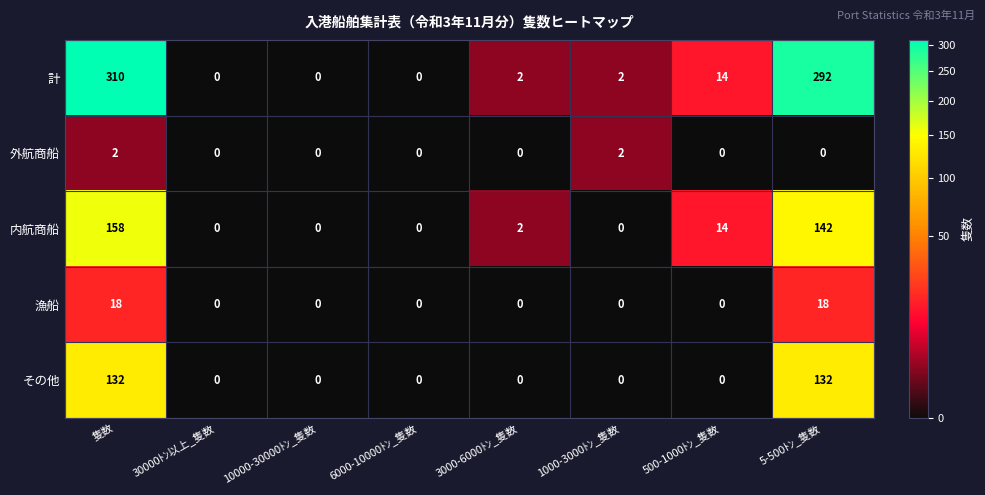

List the series in order of their peak value, lowest first.

外航商船, 漁船, その他, 内航商船, 計